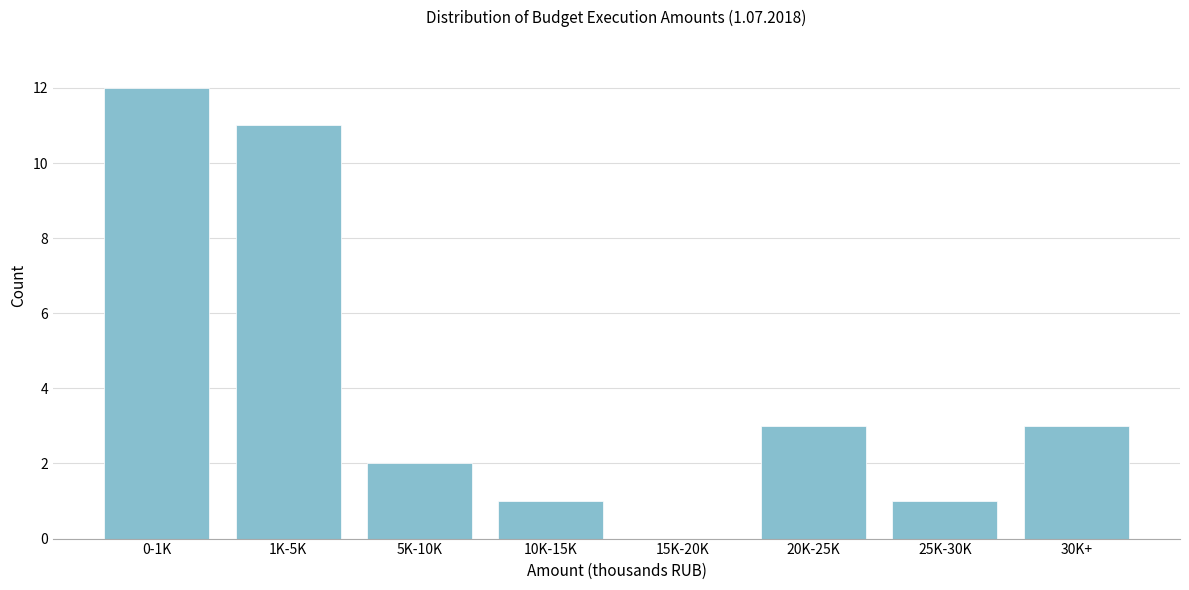

Reading right to left, what are all the values shown in this chart?

30K+=3	25K-30K=1	20K-25K=3	15K-20K=0	10K-15K=1	5K-10K=2	1K-5K=11	0-1K=12